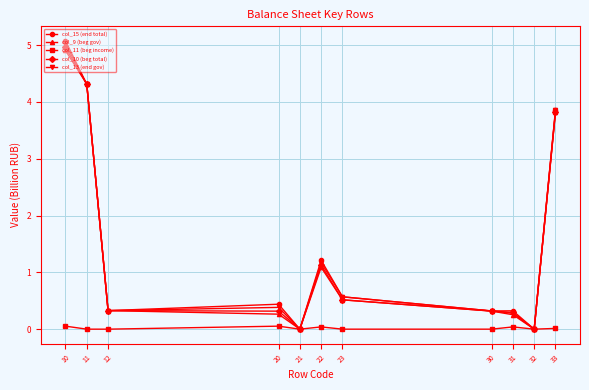

Which series has the widest spread of values?

col_15 (end total)